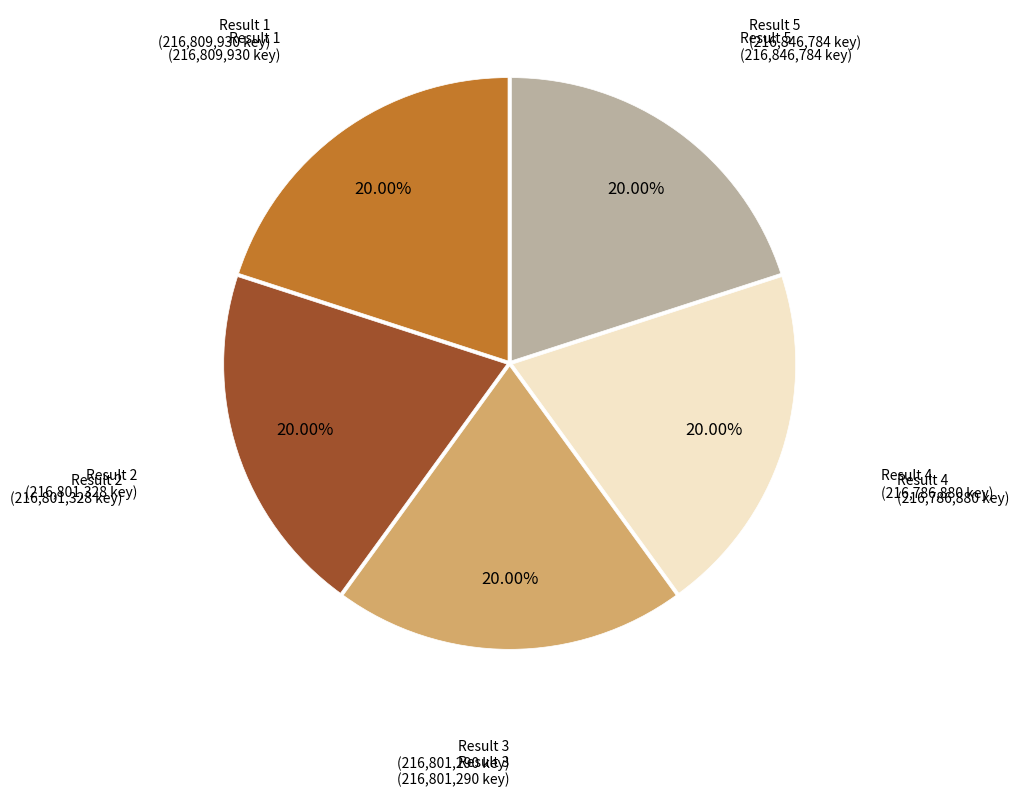

How many slices are in this pie chart?

5